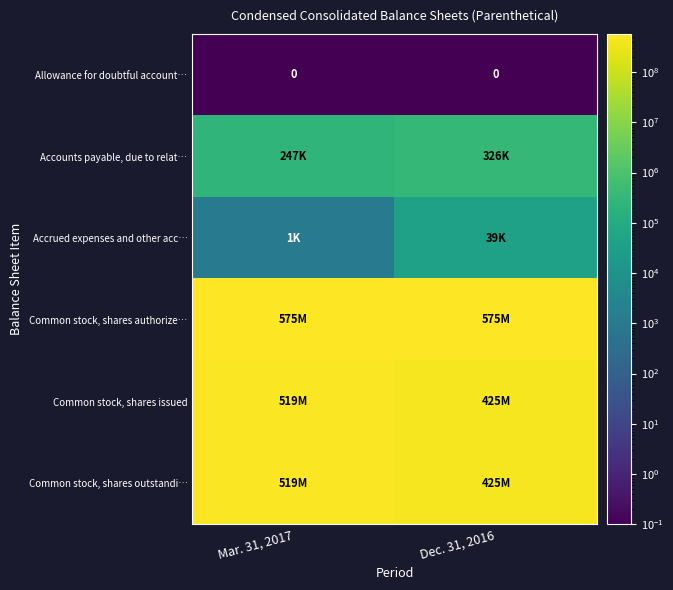

What is the spread (max minus min) of values at Dec. 31, 2016?

574711899.9